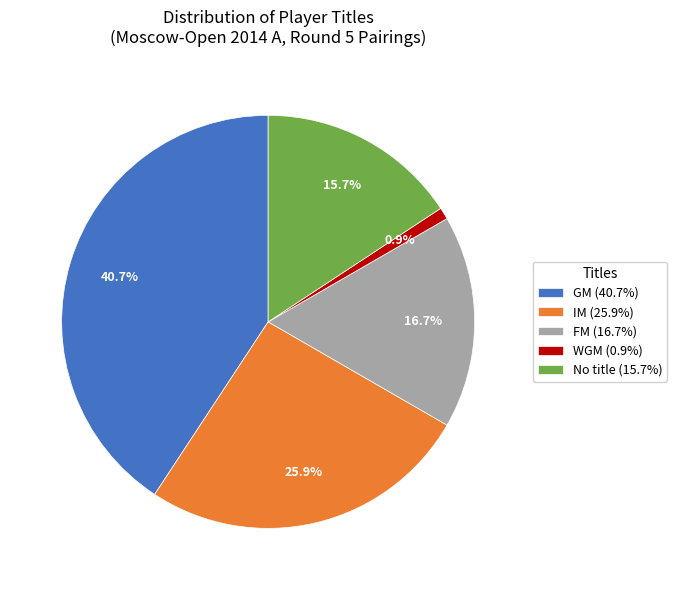

Rank the categories by value from highest to lowest.

GM (40.7%), IM (25.9%), FM (16.7%), No title (15.7%), WGM (0.9%)